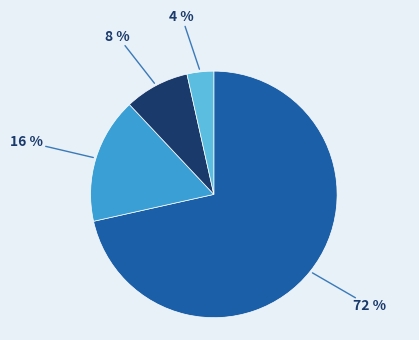

To the nearest percent, what is the difference between the largest and smallest slice percentages?

68%